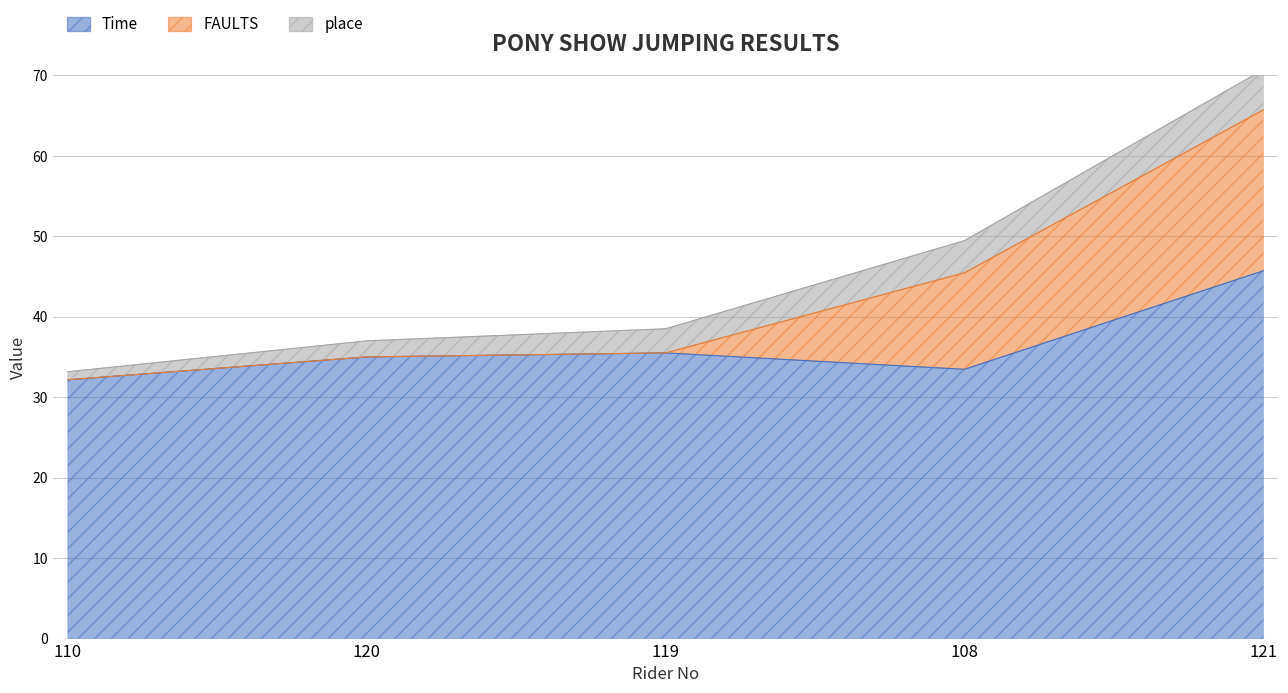

How many categories are shown in the chart?

5